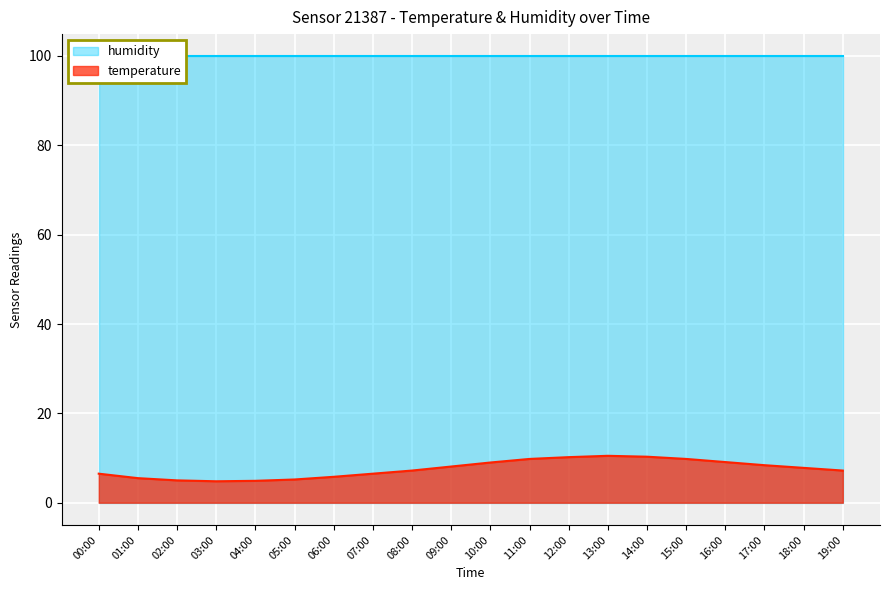

List the labels in order of value, largest first.

13:00, 14:00, 12:00, 11:00, 15:00, 16:00, 10:00, 17:00, 09:00, 18:00, 08:00, 19:00, 00:00, 07:00, 06:00, 01:00, 05:00, 02:00, 04:00, 03:00